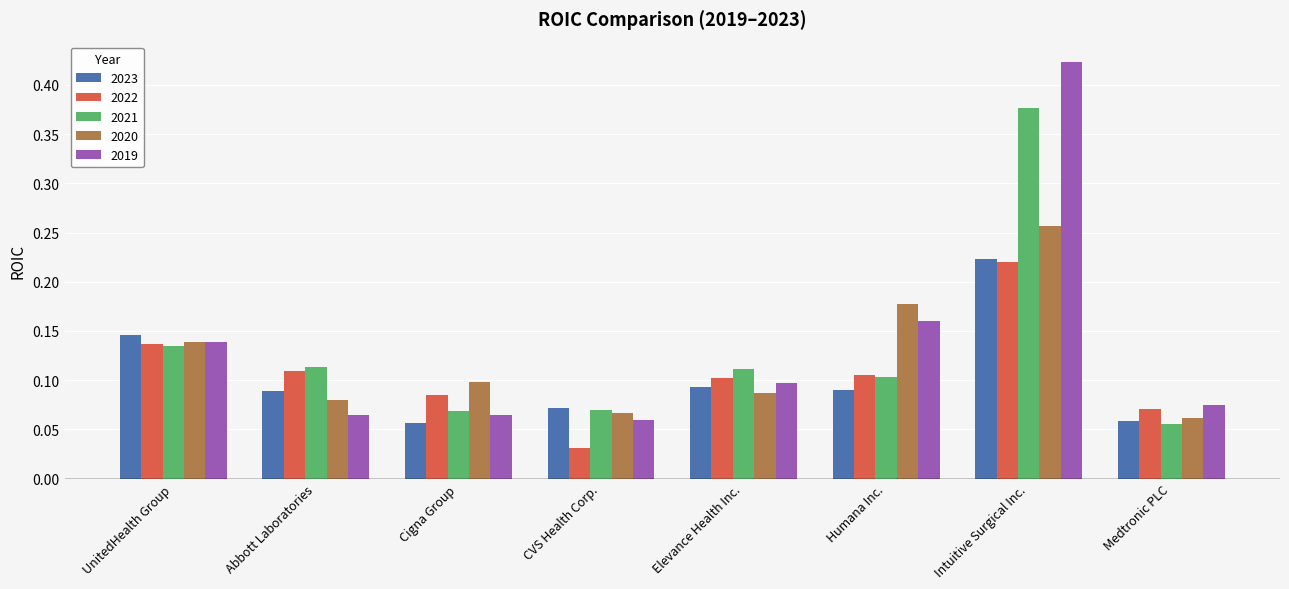

Is it true that 2020 equals 0.1 at Abbott Laboratories?

True